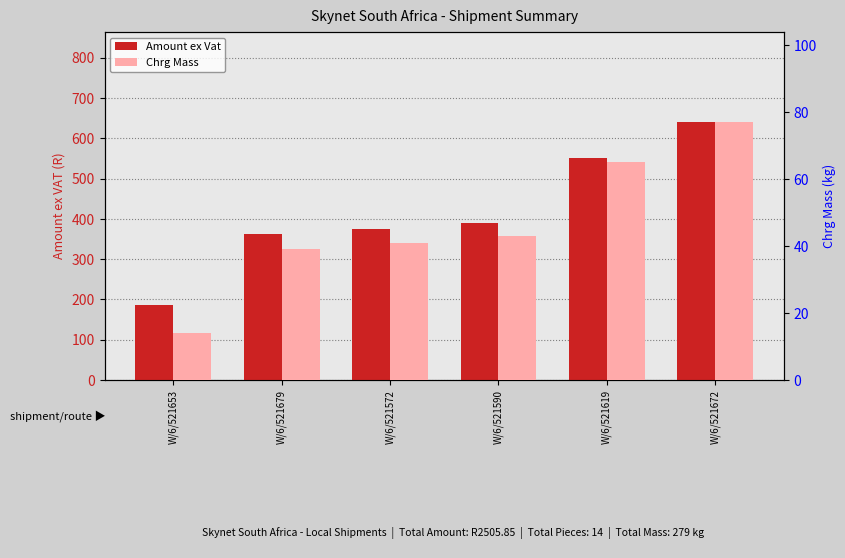

Which label corresponds to the smallest value in the chart?

W/6/521653